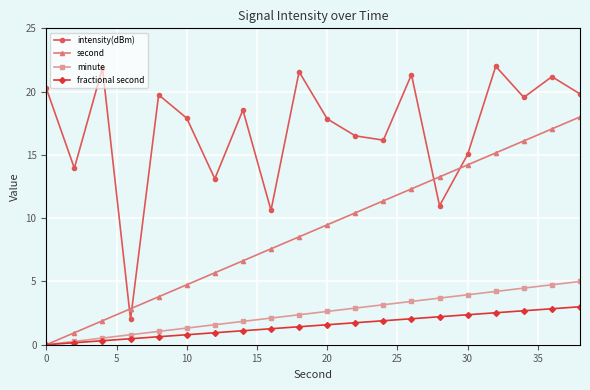

What is the value of the second point at the 9th from the left?

7.6